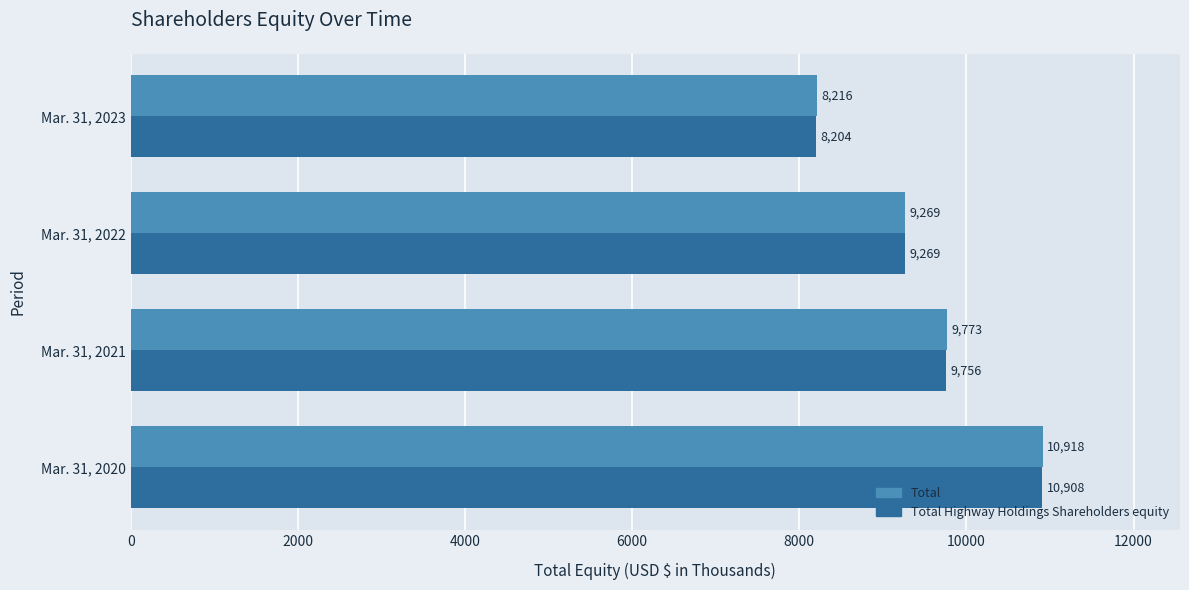

List the labels in order of Total value, largest first.

Mar. 31, 2020, Mar. 31, 2021, Mar. 31, 2022, Mar. 31, 2023